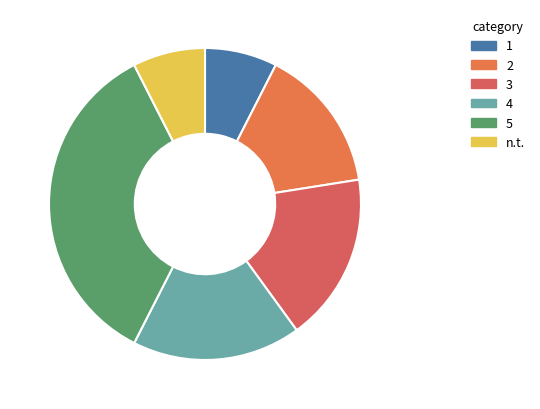

Count the number of slices in the pie.

6